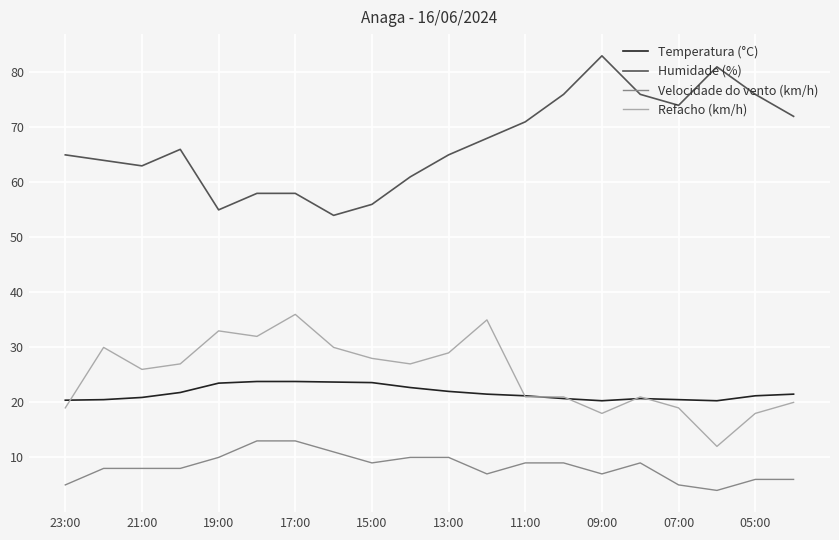

What is the sum of all Humidade (%) values?

1342.0